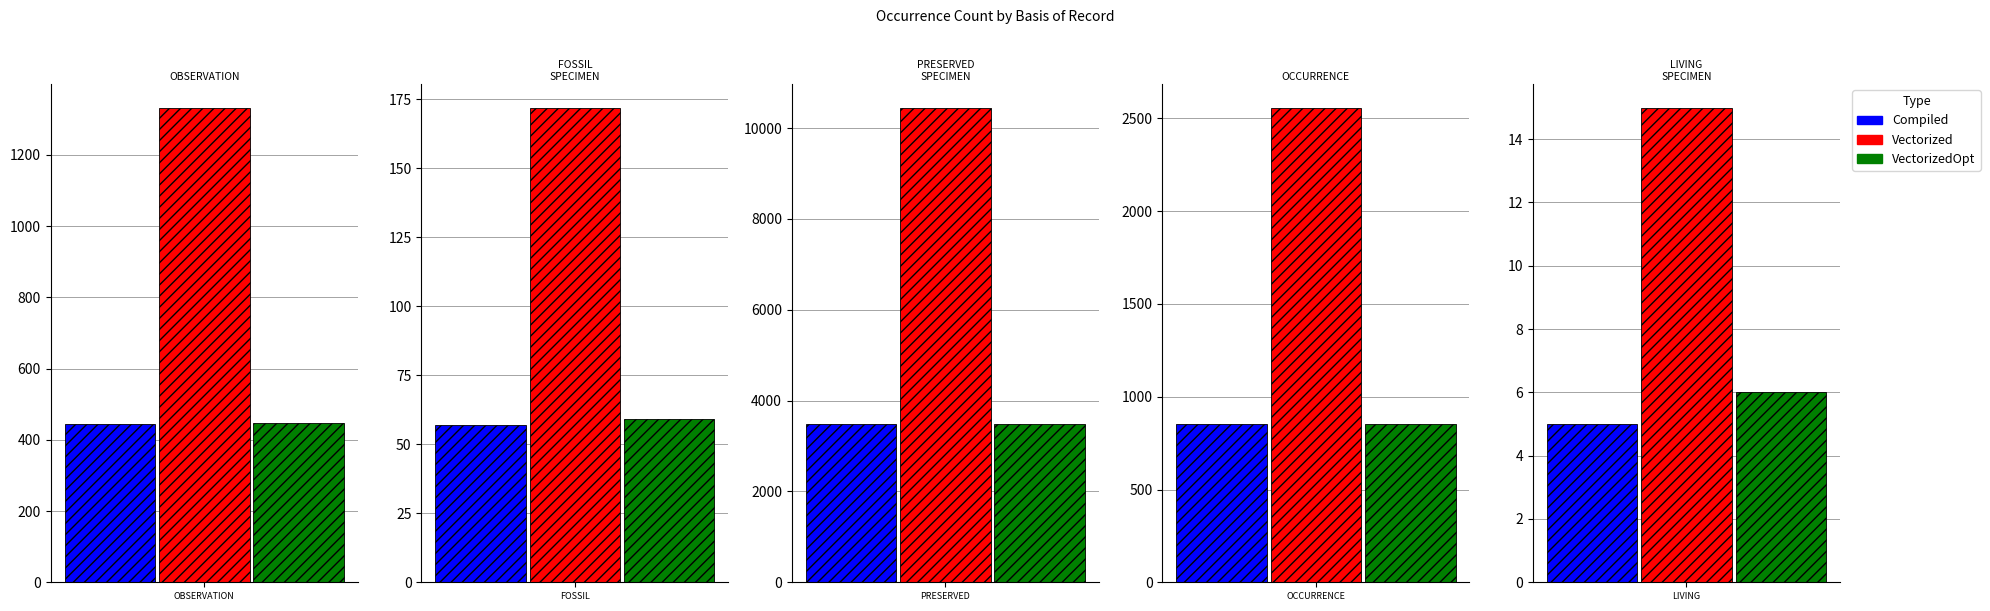

Is the value of OBSERVATION at kingdom_1 greater than the value of FOSSIL_SPECIMEN at kingdom_3?

Yes